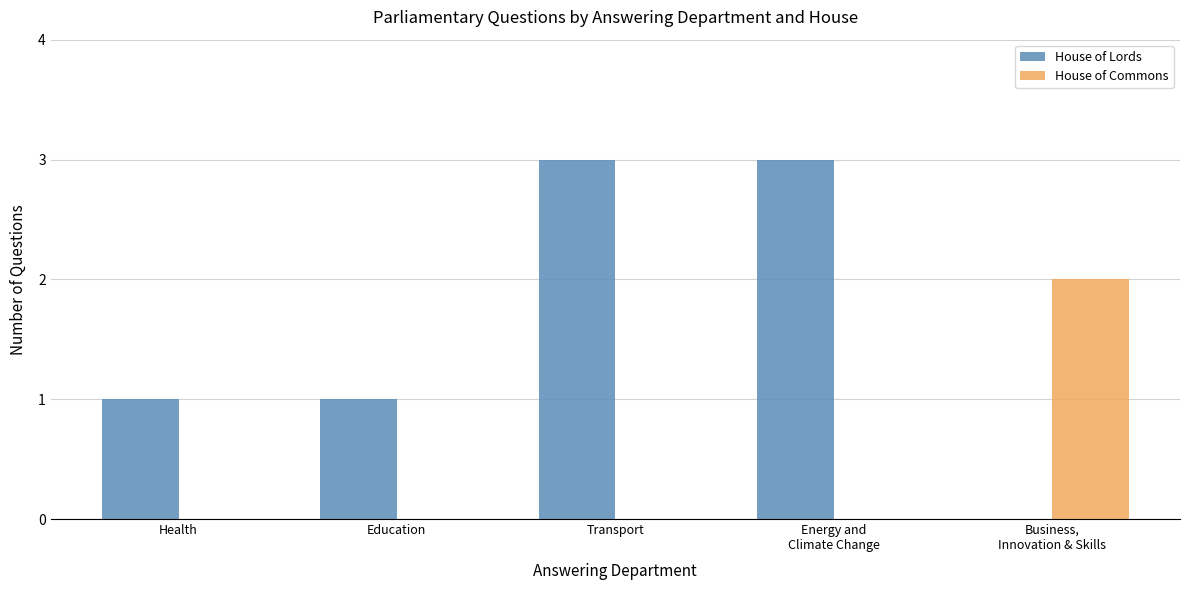

Is it true that House of Lords equals 4 at Transport?

False